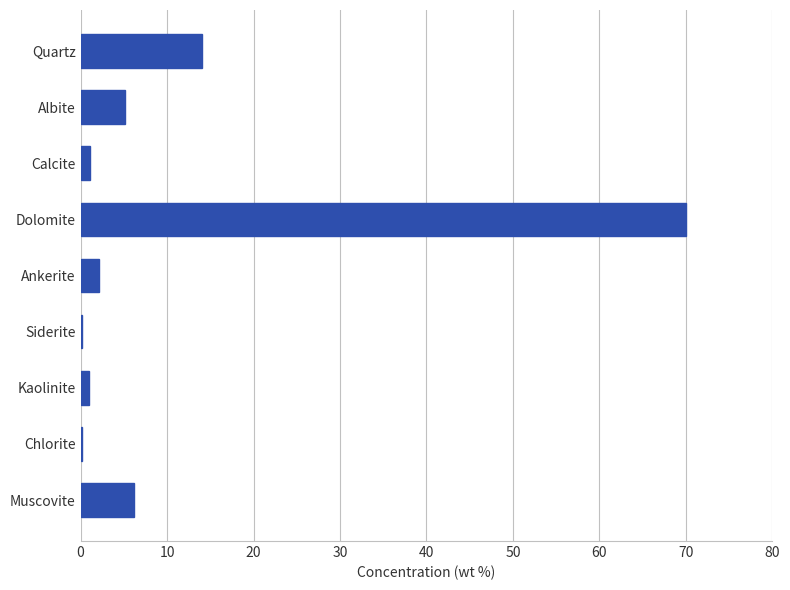

What is the maximum value shown in the chart?

70.0